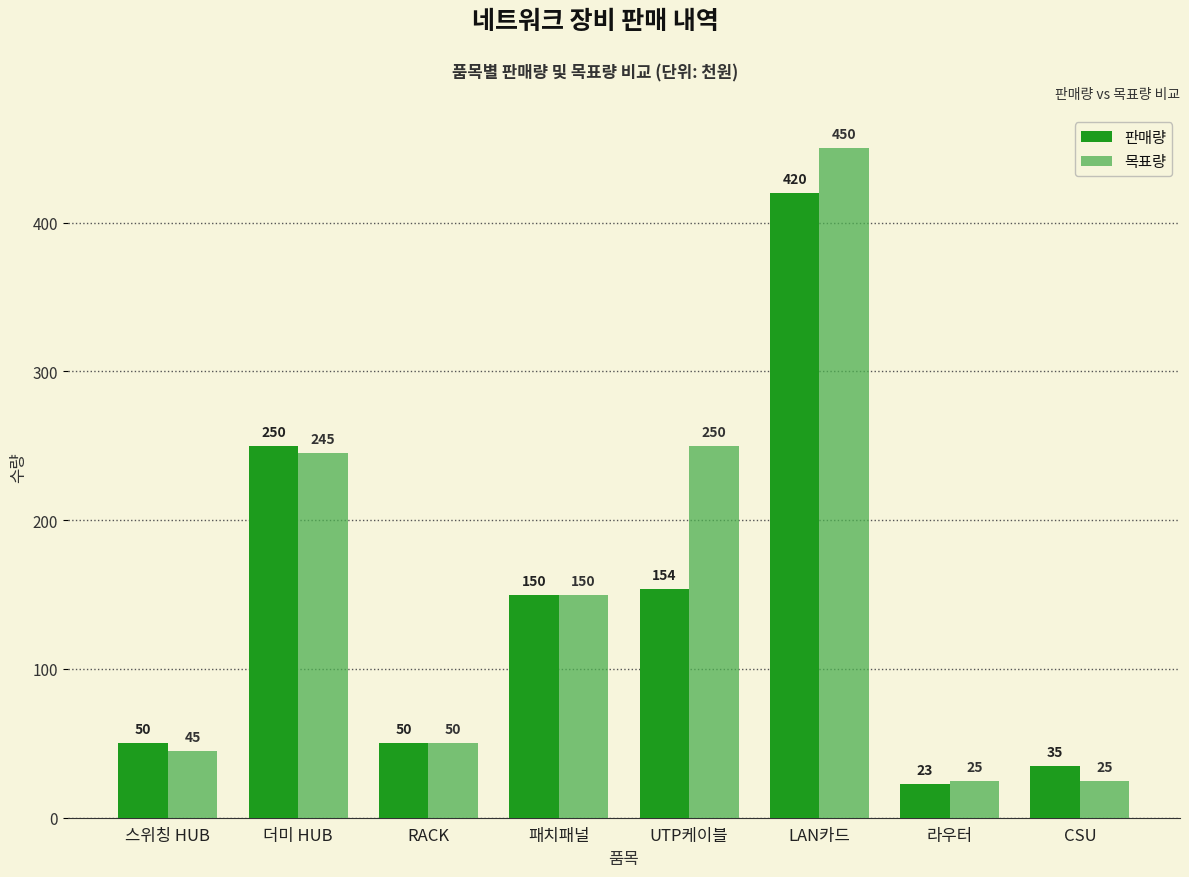

How many groups of bars are there?

8